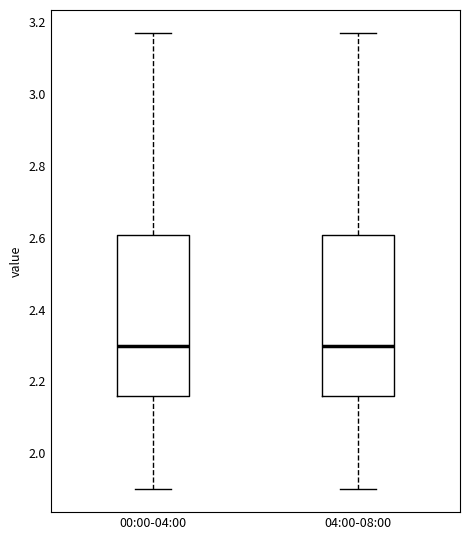

Reading left to right, transcribe this box plot: for each box, give where its median line is, the range the box spans, and where its two whiskers end, as read against the y-axis. The values are not printed on the chart, so give them approximately, as read against the axis.

00:00-04:00: median 2.30, box 2.16 to 2.60, whiskers 1.90 to 3.18
04:00-08:00: median 2.30, box 2.16 to 2.60, whiskers 1.90 to 3.18